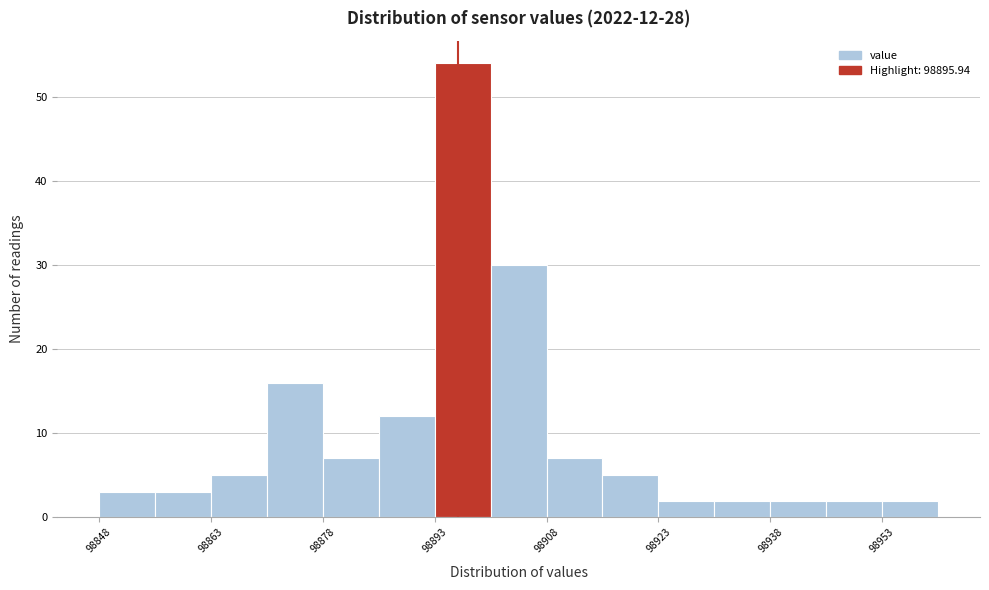

Around what value on the x-axis is the tallest bar? Give the approximate position of its centre, as read against the axis.

98896